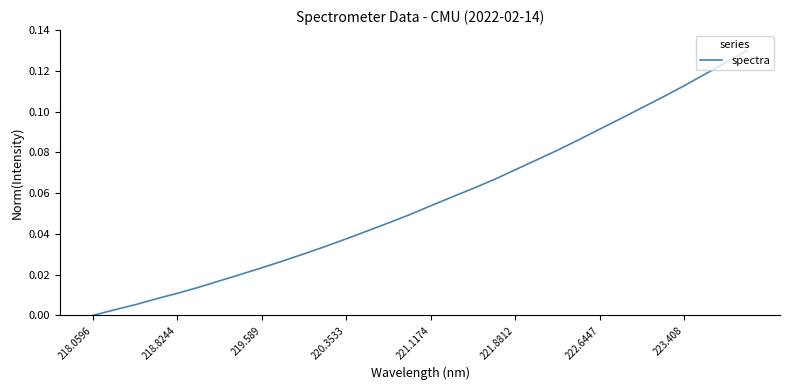

How many lines are shown in the chart?

1